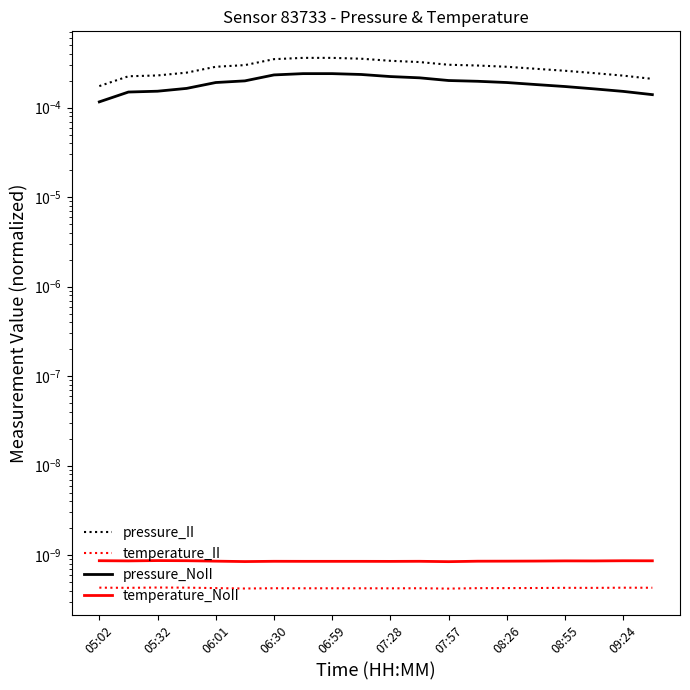

Rank the series at 06:30 from lowest to highest value.

temperature_II, temperature_NoII, pressure_NoII, pressure_II